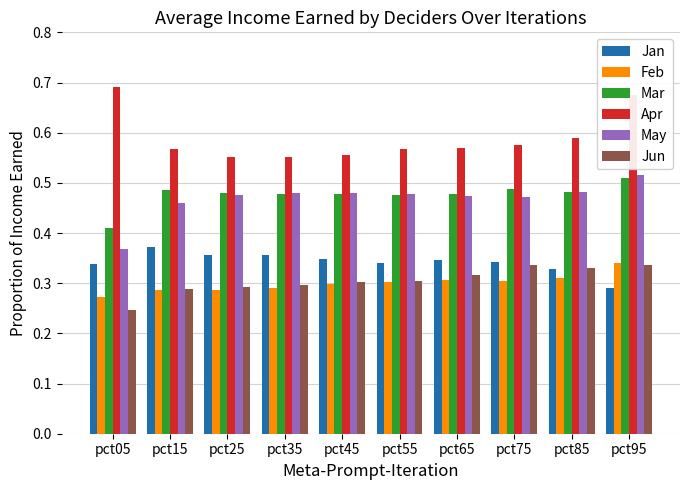

What is the sum of all Mar values?

4.8